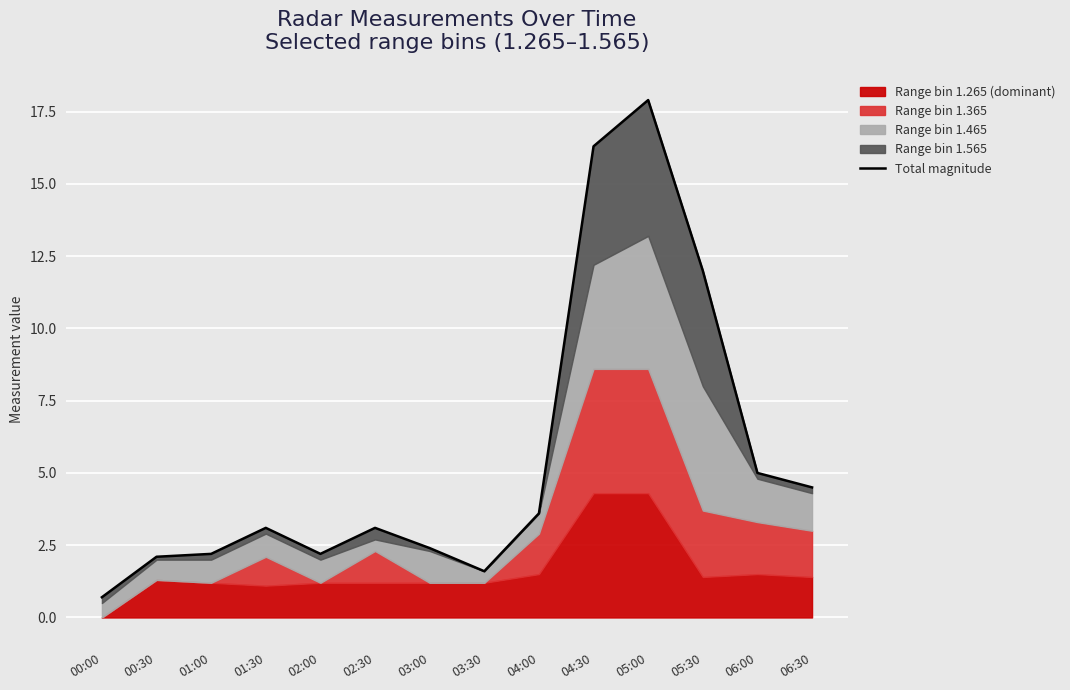

What is the difference between the values at 01:00 and 03:30?

0.6